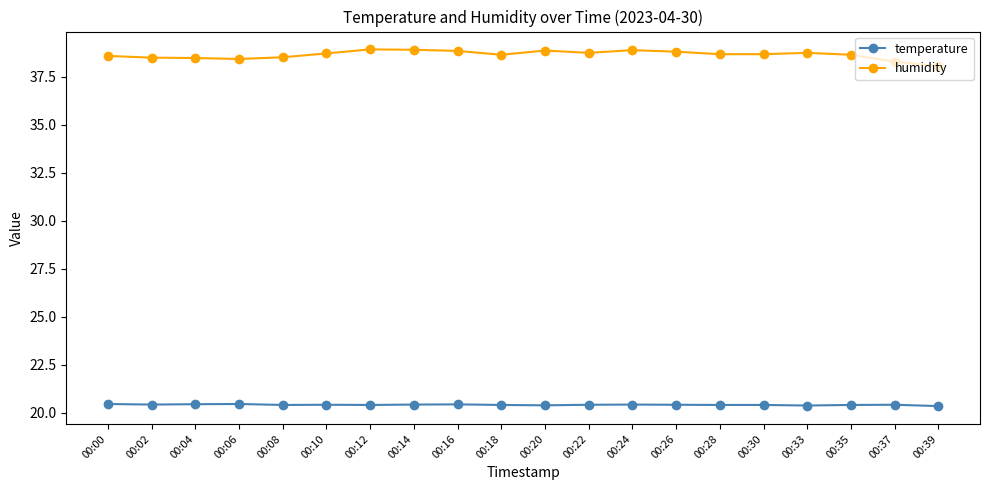

What is the minimum value shown in the chart?

20.3